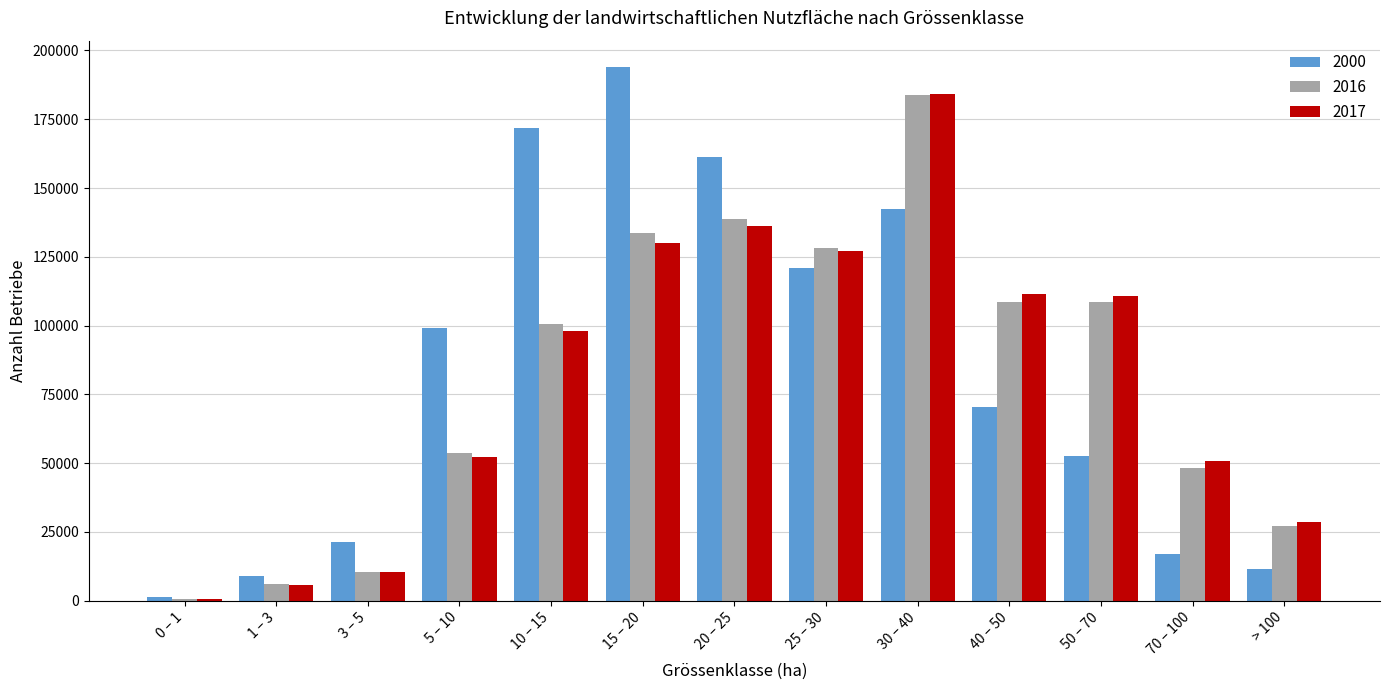

At which label does 2000 reach its peak?

15 – 20